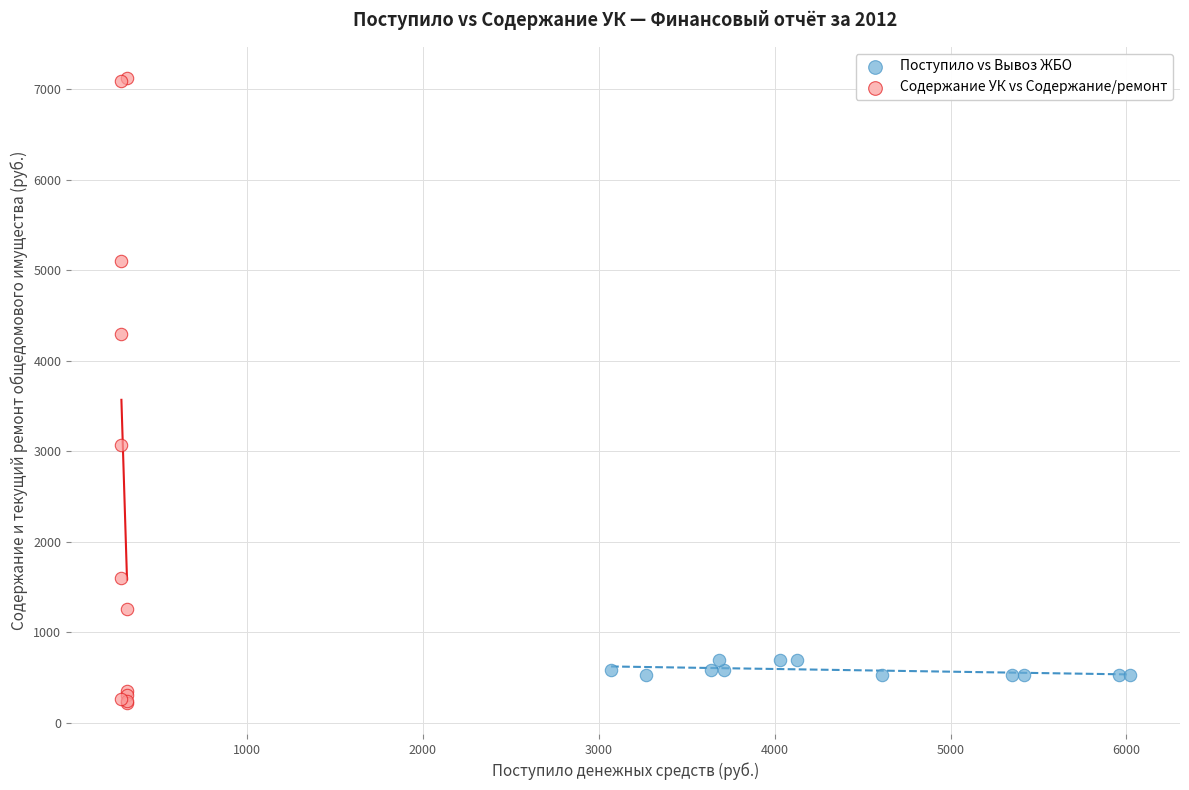

Which series contains the lowest Y value?

Содержание УК vs Содержание/ремонт